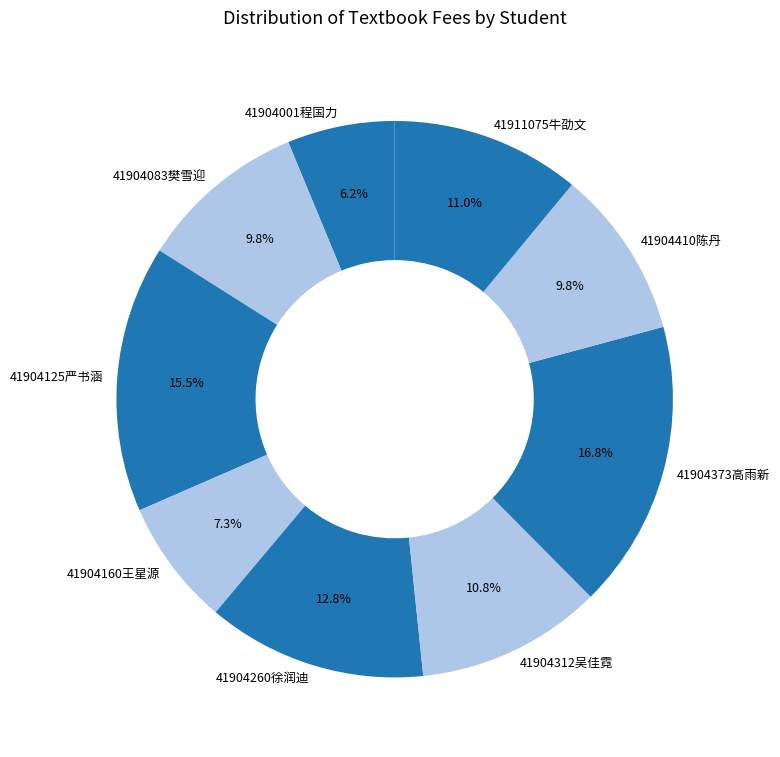

To the nearest percent, what percentage of the pie is 41911075牛劭文?

11%